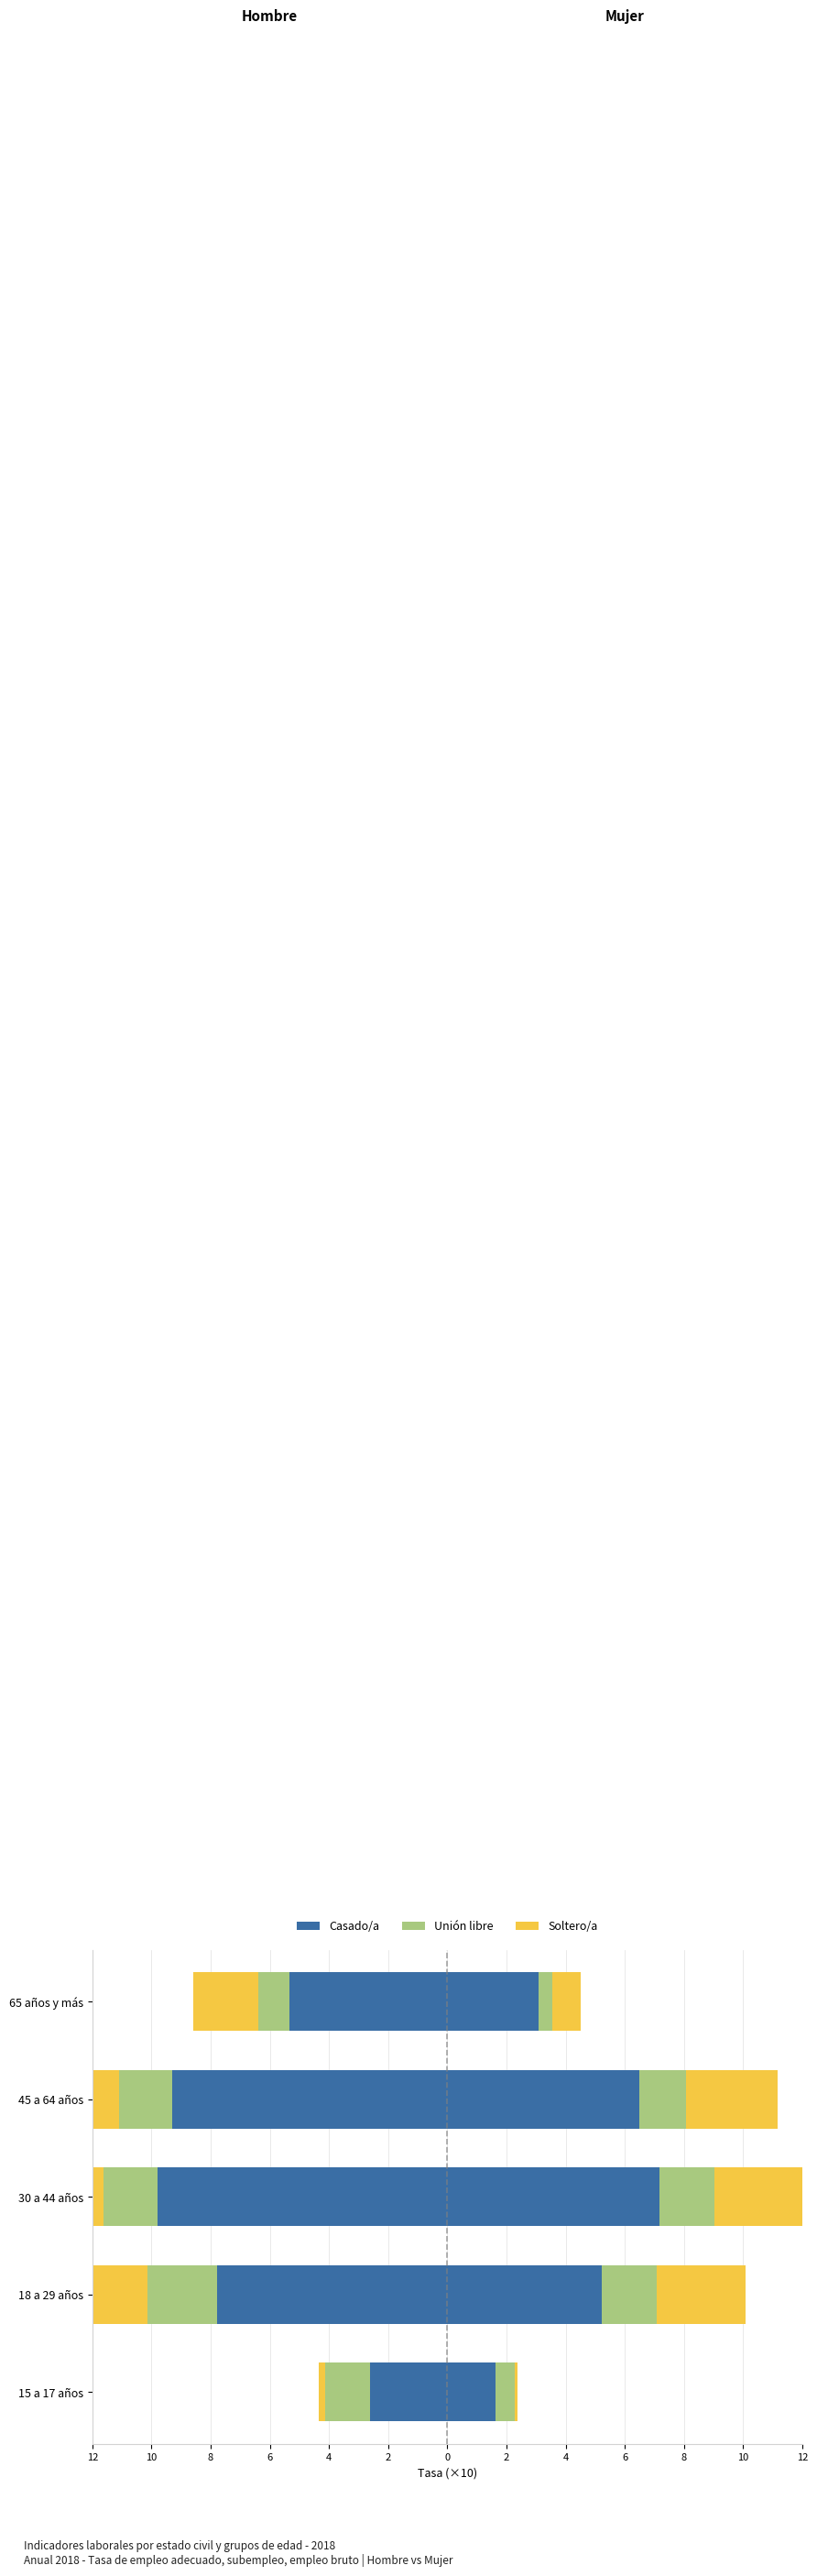

The value of Unión libre at 18 a 29 años is -1.5. True or false?

False